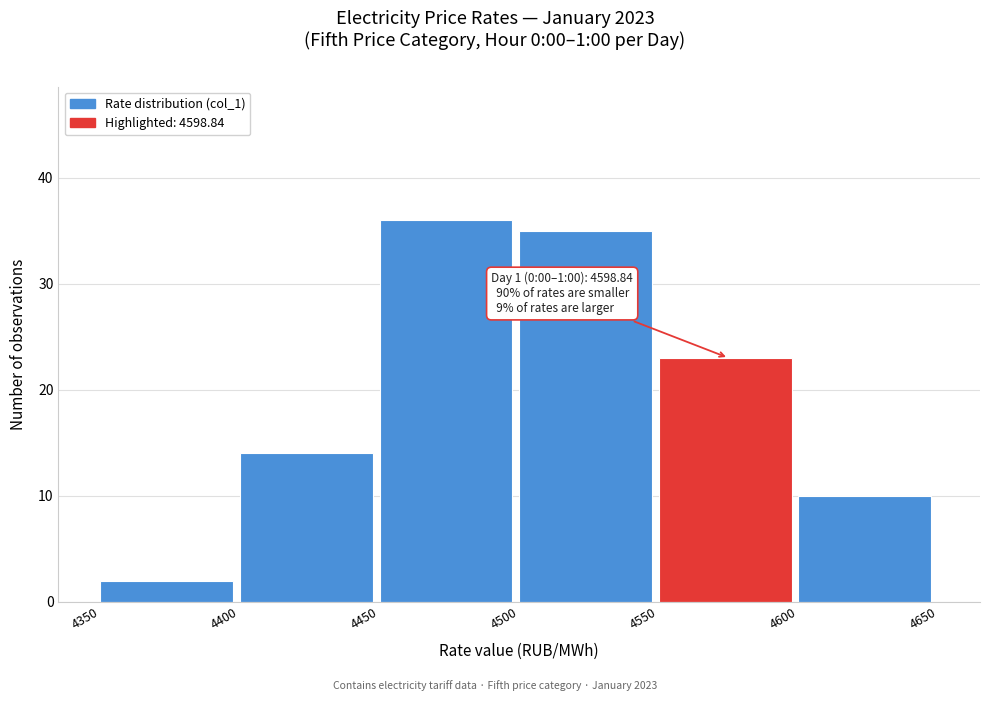

Which range on the x-axis has the tallest bar?

4450 to 4500